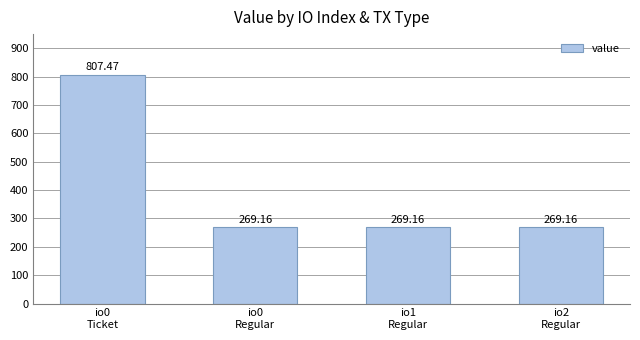

How many bars are there in total?

4